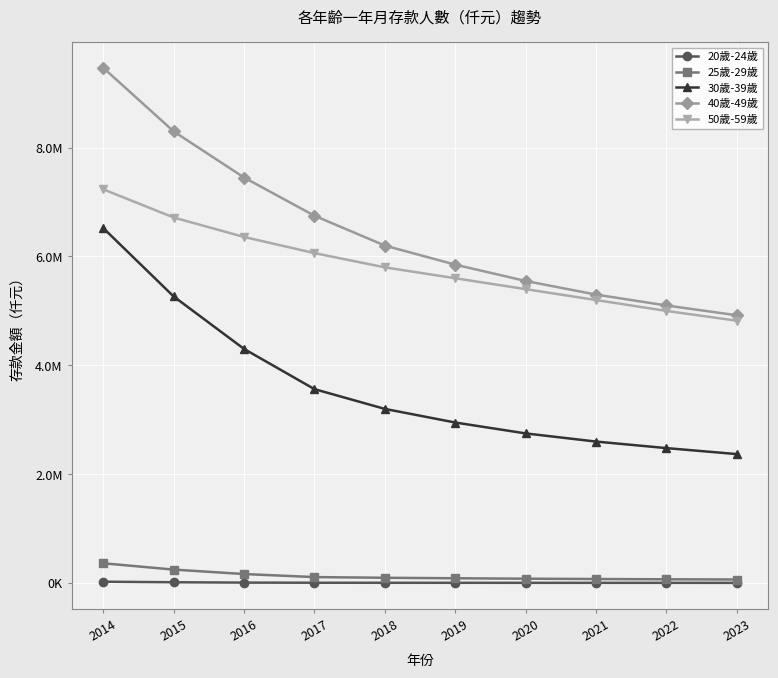

What are all the series names shown in the legend?

20歲-24歲, 25歲-29歲, 30歲-39歲, 40歲-49歲, 50歲-59歲